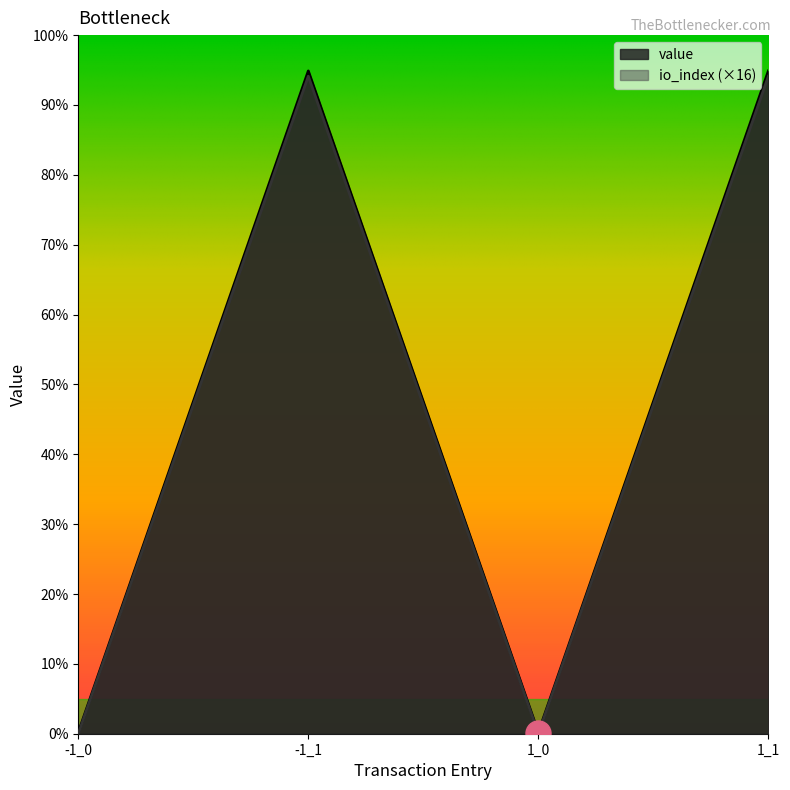

What value does the io_index series have at -1_1?

16.1